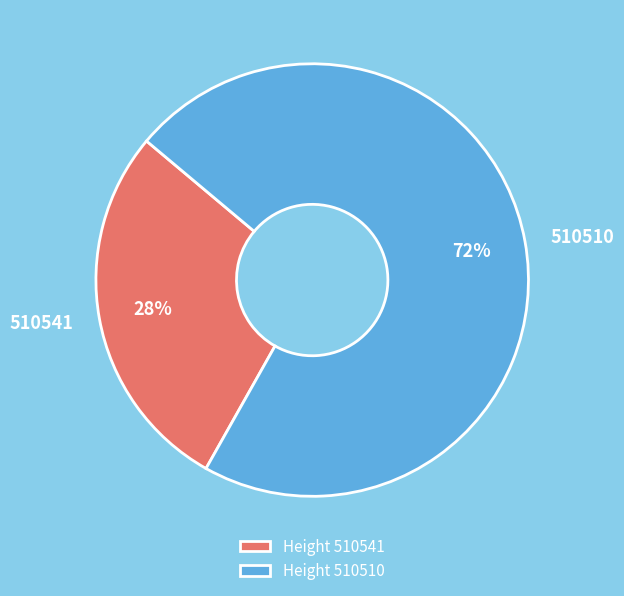

Is it true that 510541 is 28% of the pie?

True